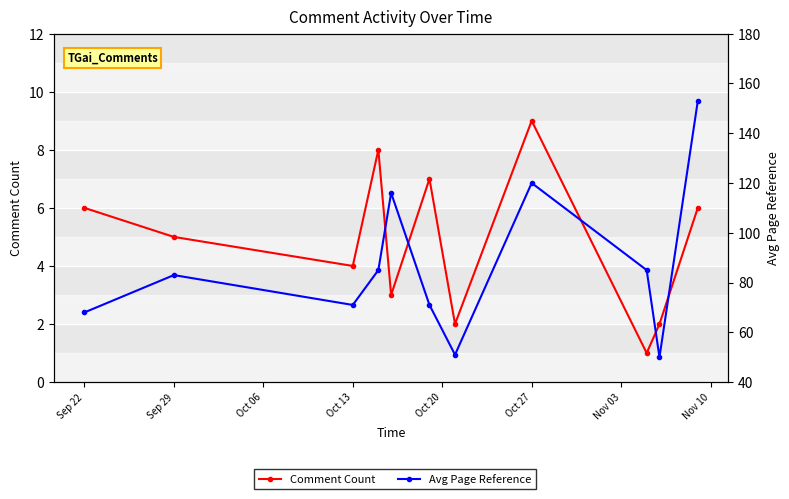

Reading left to right, transcribe all the data shown in this chart.

Comment Count: 6	5	4	8	3	7	2	9	1	2	6
Avg Page Reference: 68	83	71	85	116	71	51	120	85	50	153